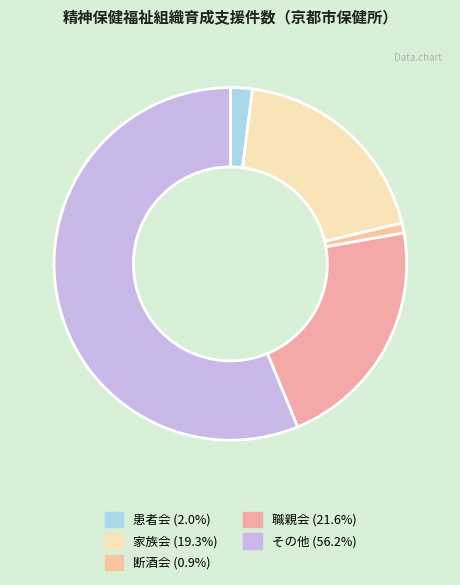

How many segments does this pie chart have?

5